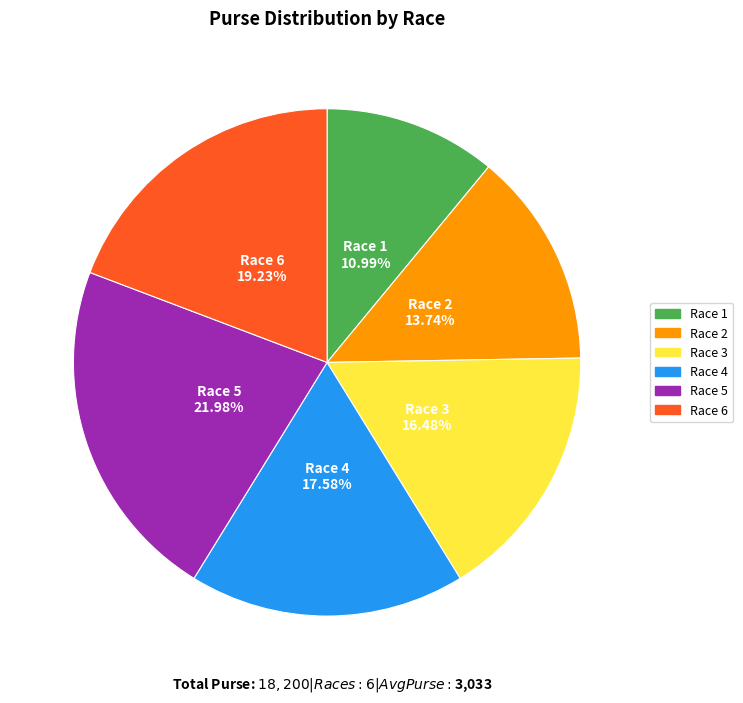

To the nearest percent, what percentage of the pie is Race 5?

22%